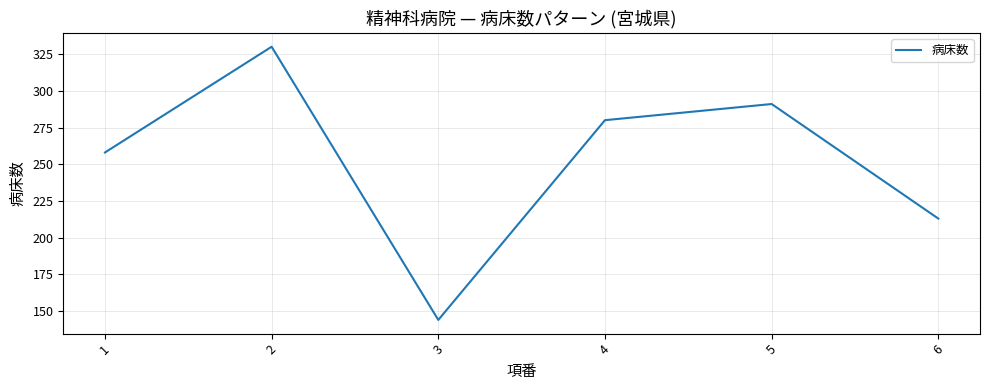

The value at 4 is 486. True or false?

False